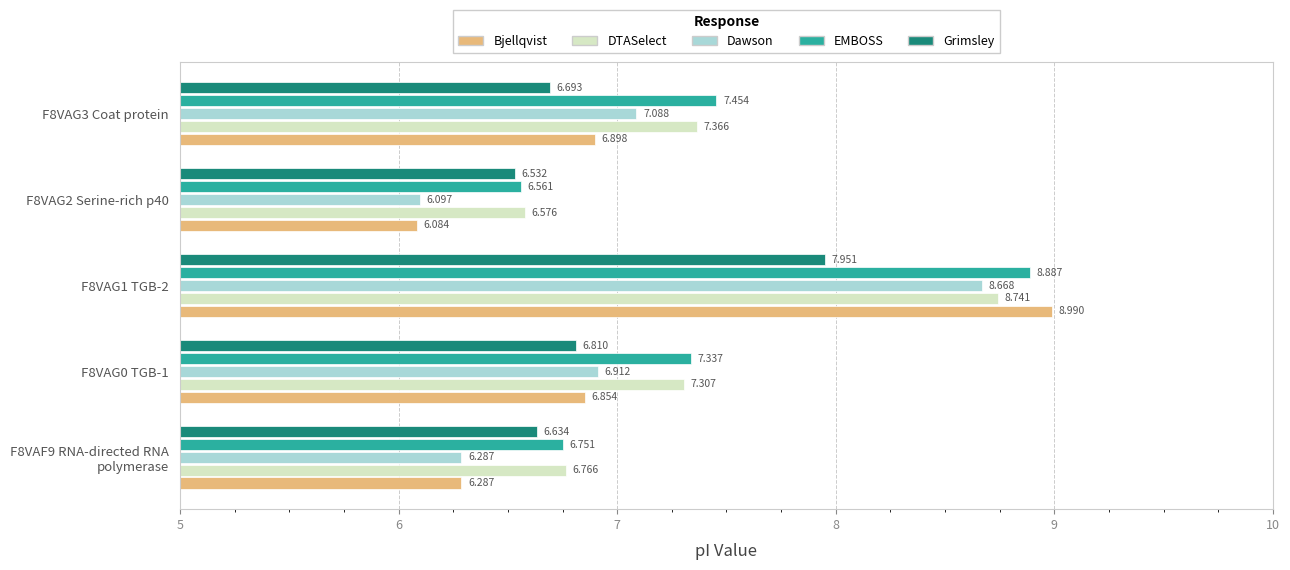

How many distinct data groups are displayed?

5